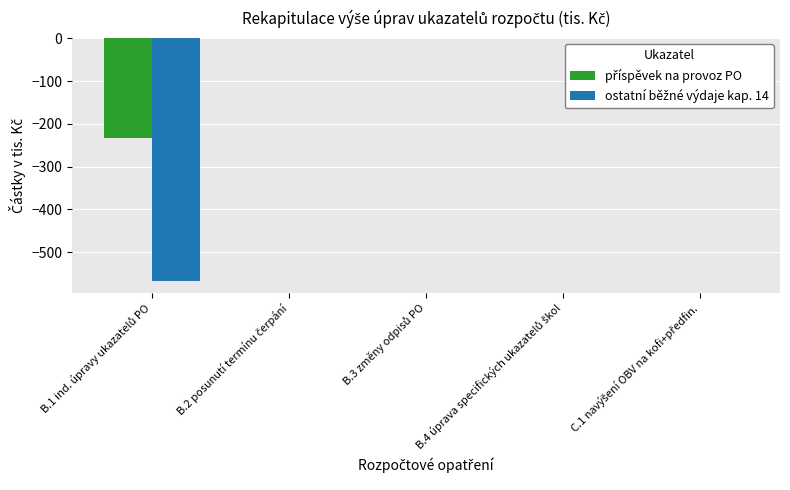

Which series has the largest range (max minus min)?

ostatní běžné výdaje kap. 14